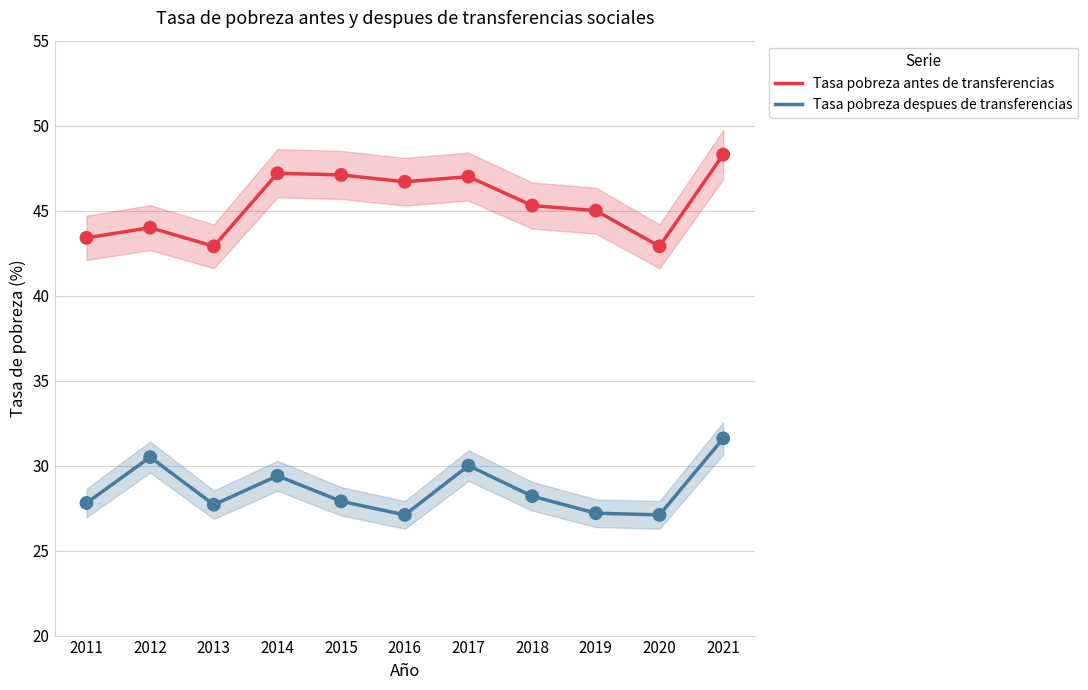

Which series has the largest Y range (max minus min)?

Tasa pobreza antes de transferencias